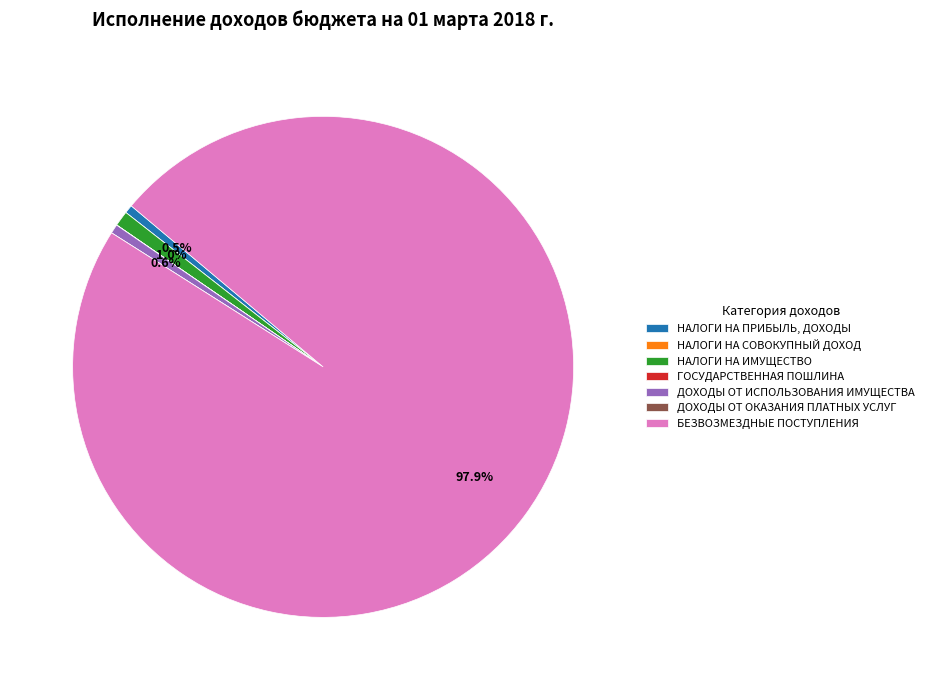

What is the largest slice in the pie chart?

БЕЗВОЗМЕЗДНЫЕ ПОСТУПЛЕНИЯ